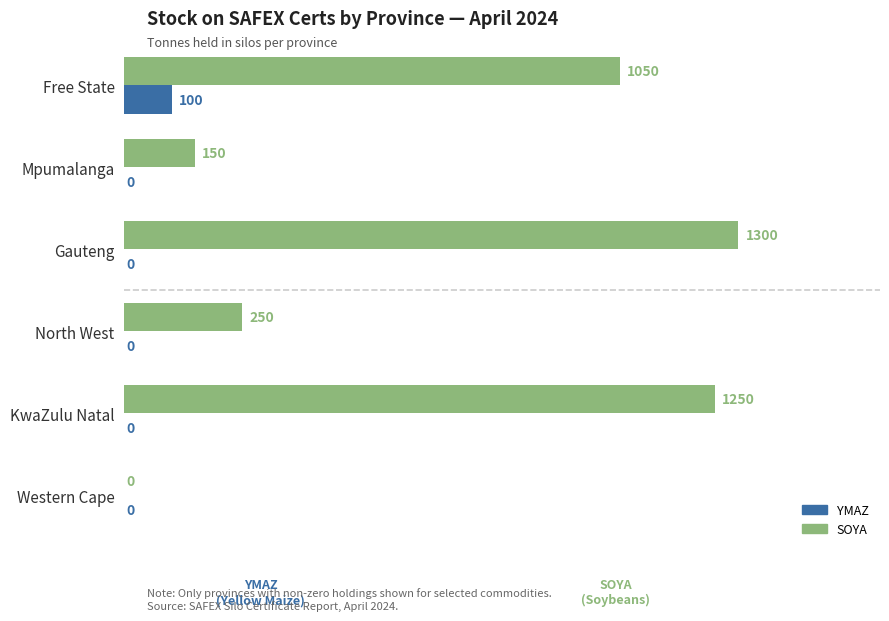

Is it true that YMAZ equals -67 at North West?

False